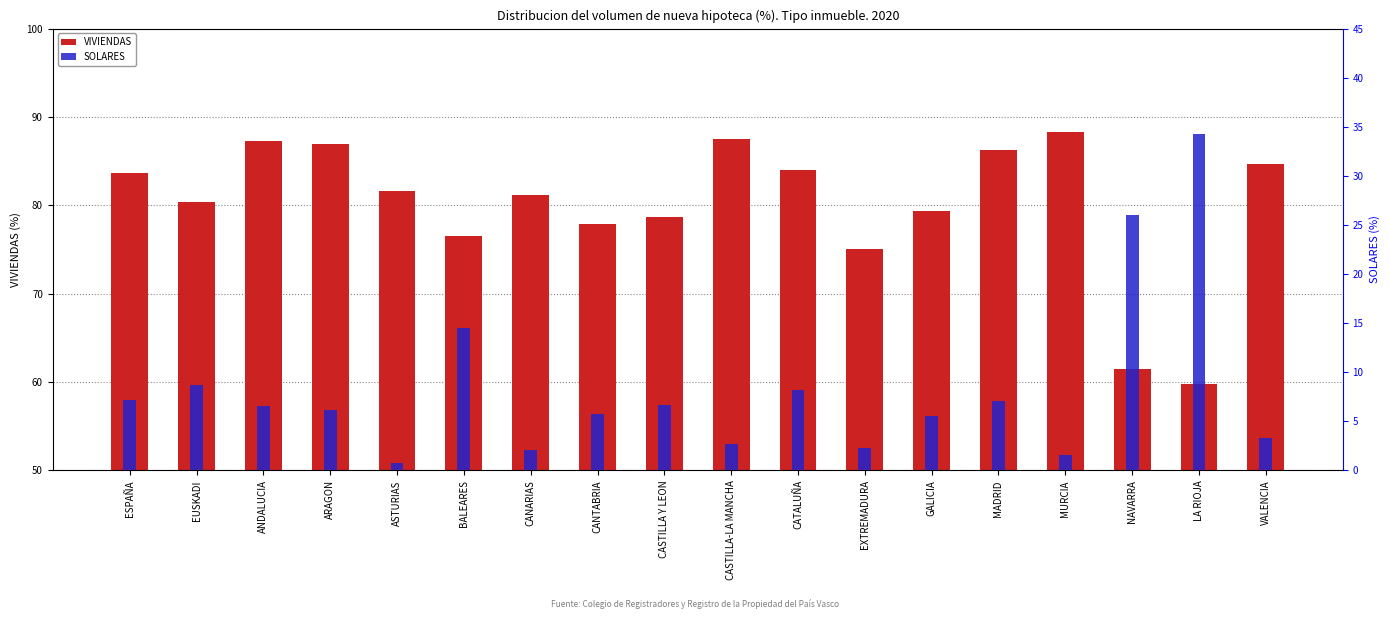

What is the difference between the SOLARES values at NAVARRA and LA RIOJA?

8.3